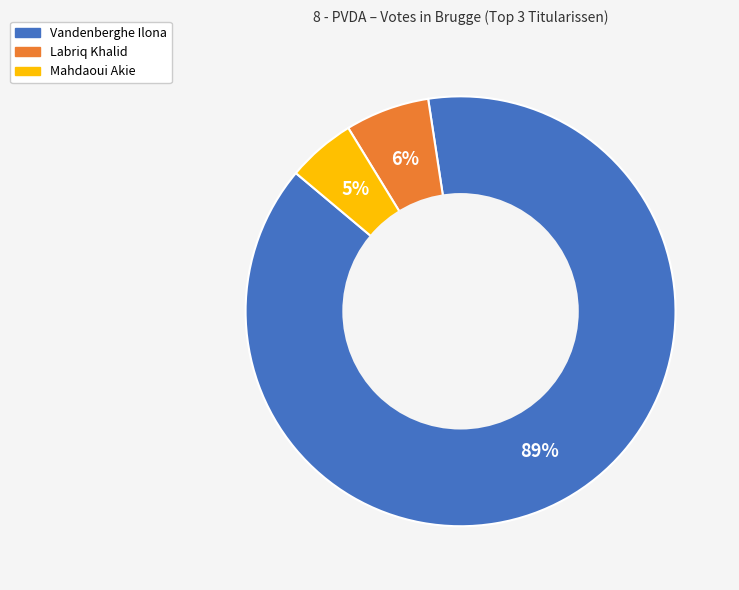

Is Vandenberghe Ilona the majority of the pie?

Yes